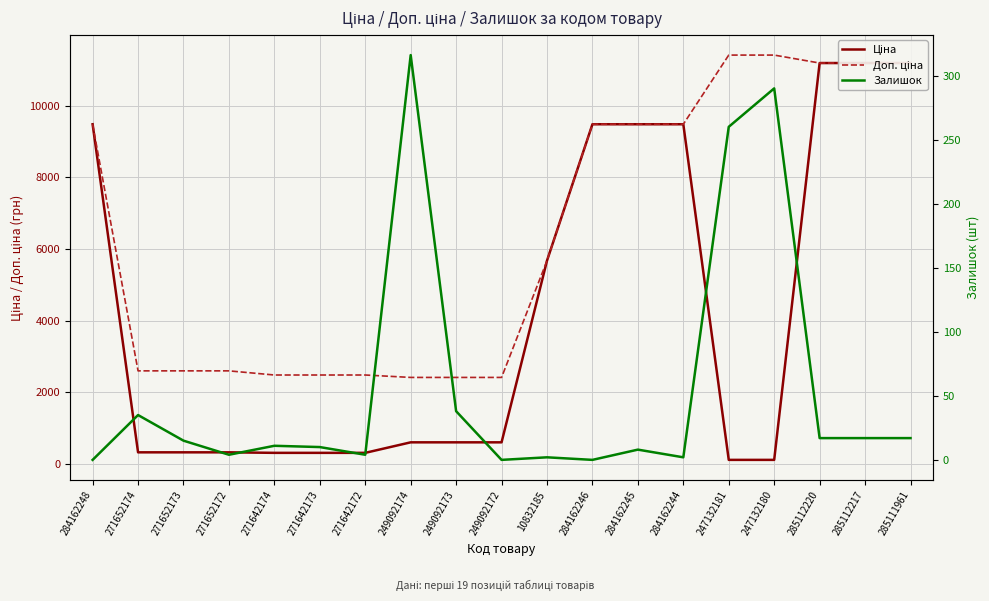

Where is Залишок nearest to the value 158?

247132181